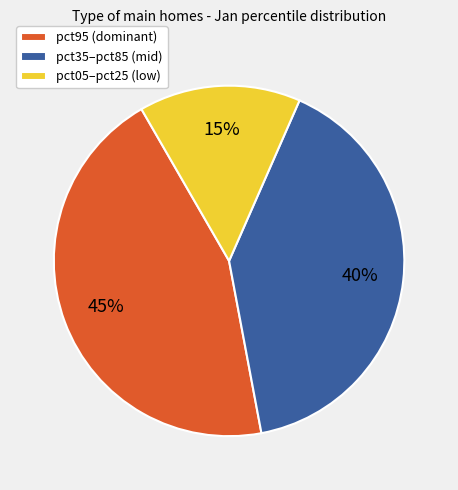

To the nearest percent, what portion does pct35–pct85 (mid) represent?

40%